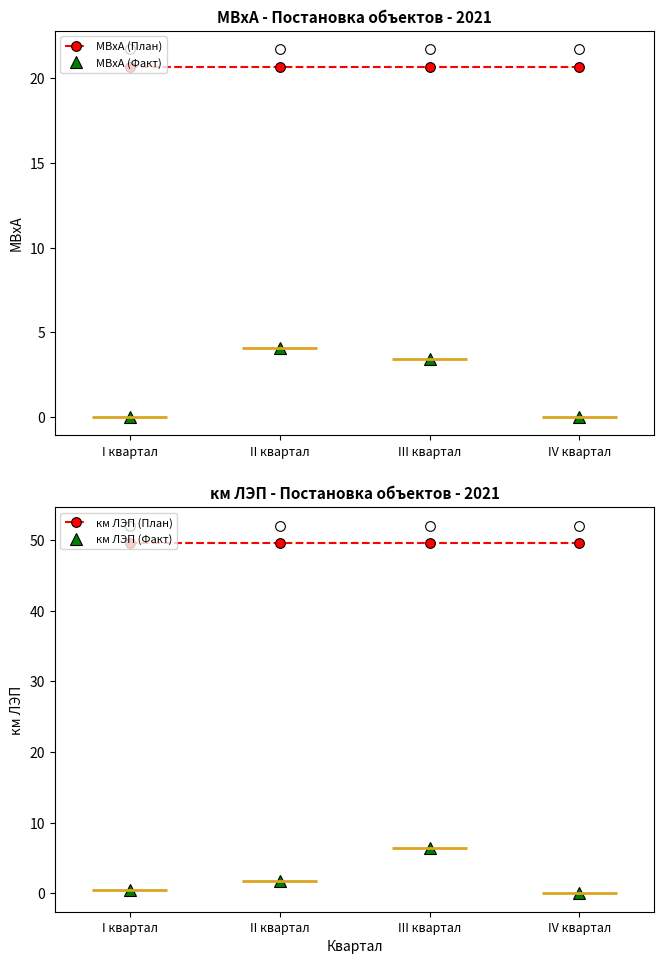

Which has a higher value, I квартал or II квартал?

I квартал